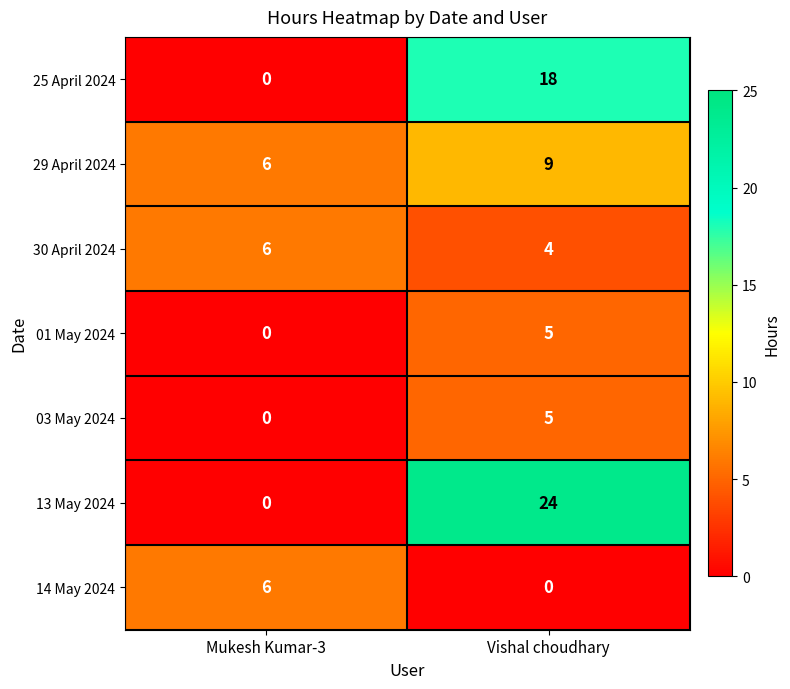

How many values in 25 April 2024 are above zero?

1